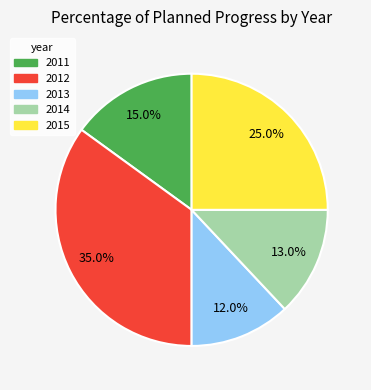

Does 2014 represent more than half of the total?

No